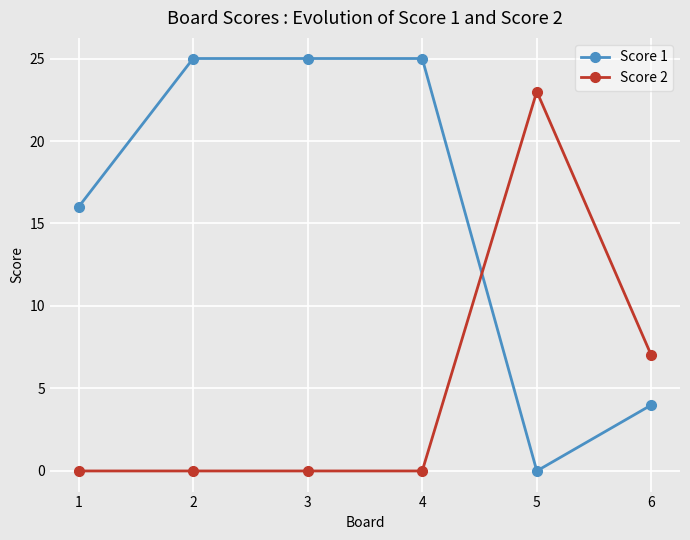

Reading right to left, list all the values displayed in this chart.

Score 1: 4	0	25	25	25	16
Score 2: 7	23	0	0	0	0